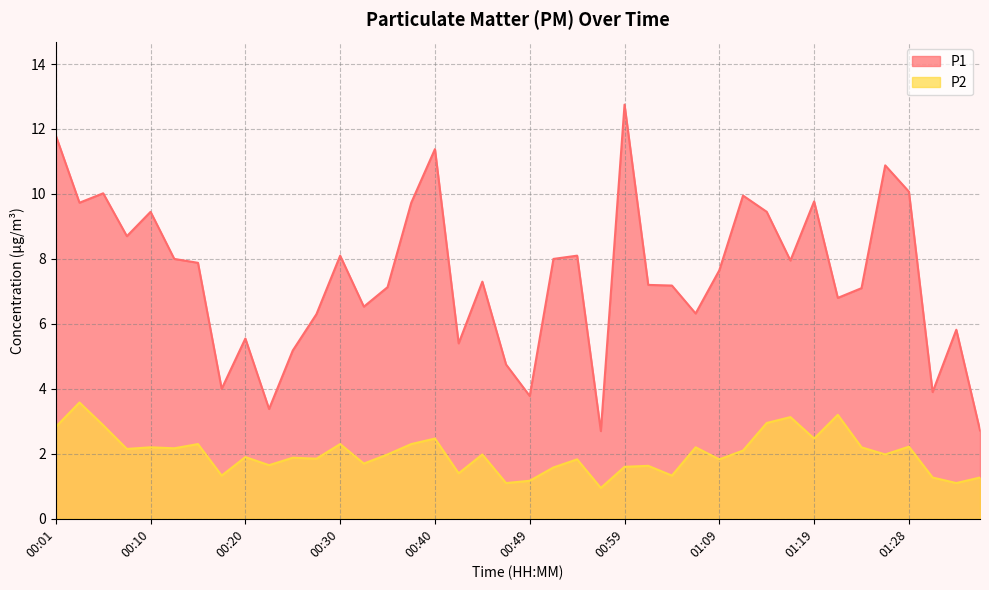

What are all the series names shown in the legend?

P1, P2